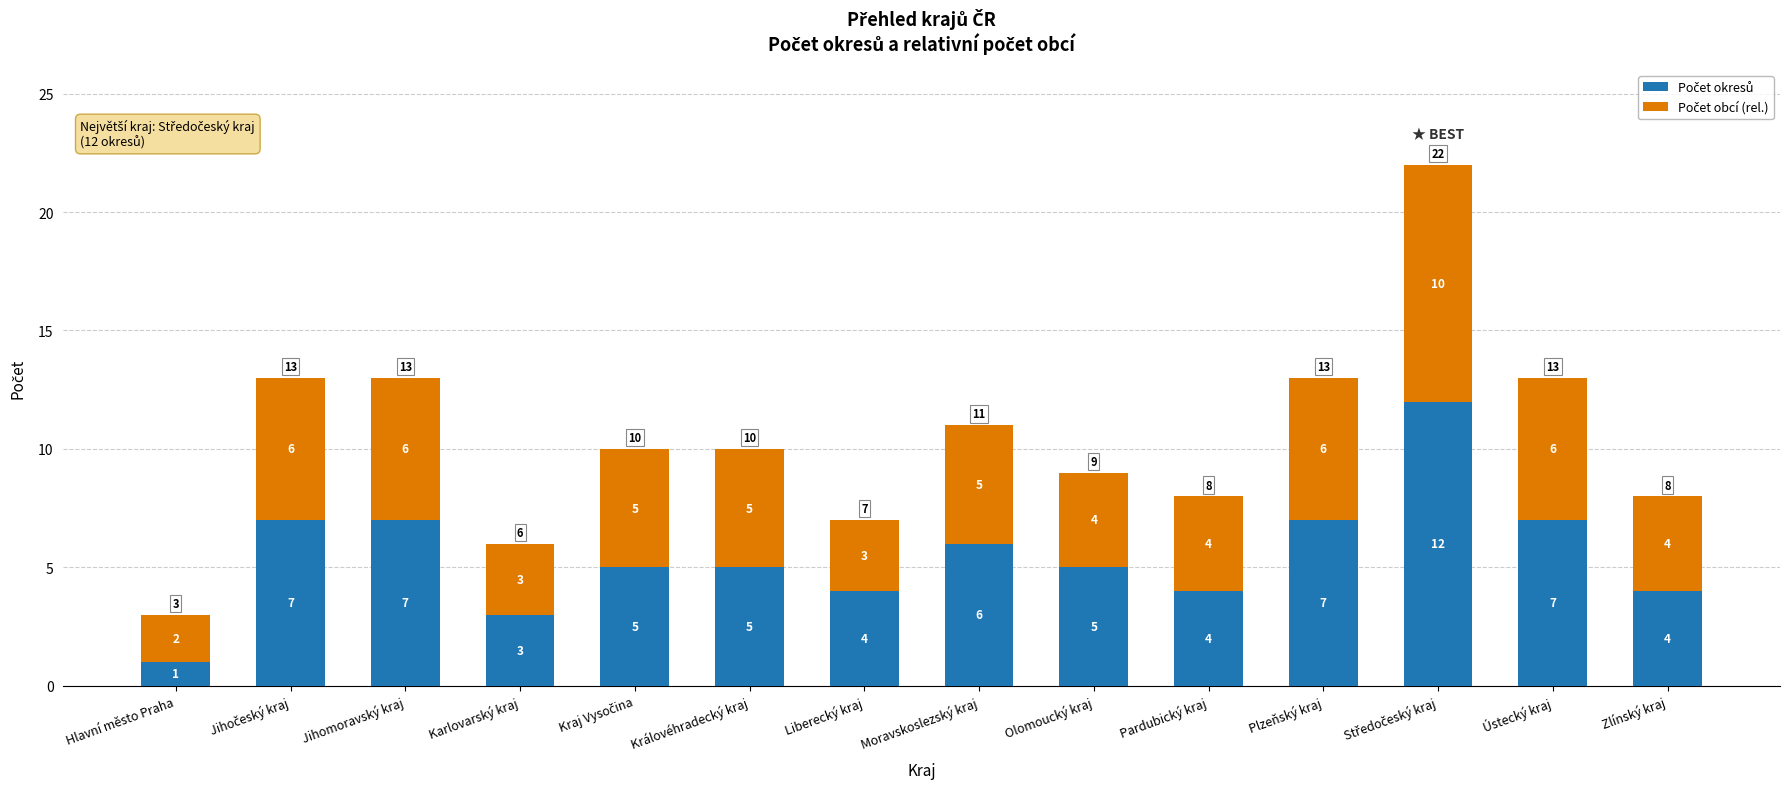

What is the total value across all series at Královéhradecký kraj?

10